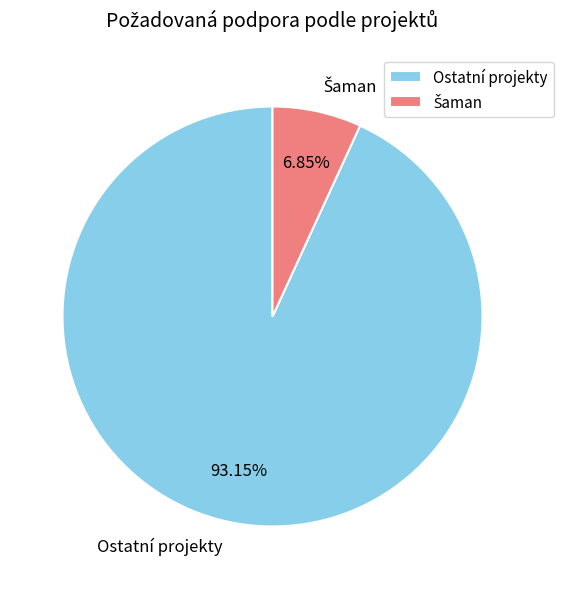

Is there any slice that represents more than half of the pie?

Yes